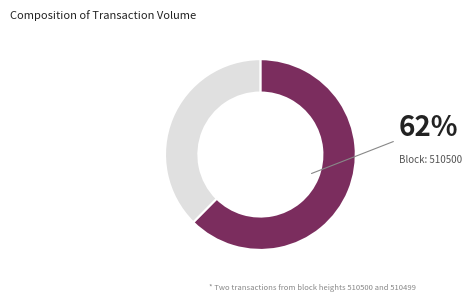

How many segments does this pie chart have?

2